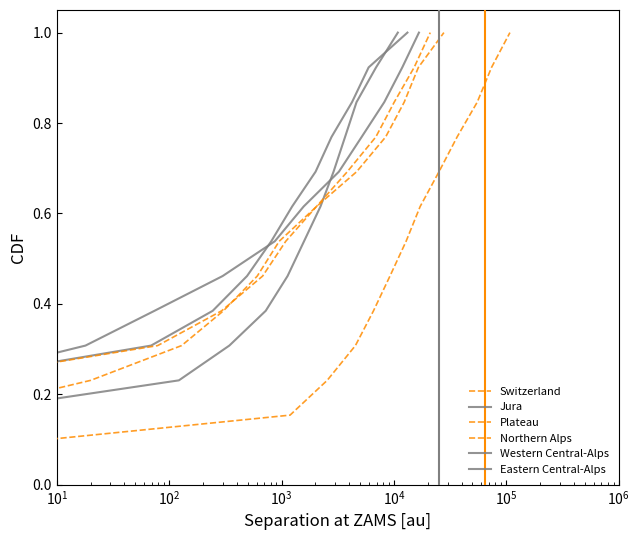

Which series has the widest spread of values?

Switzerland